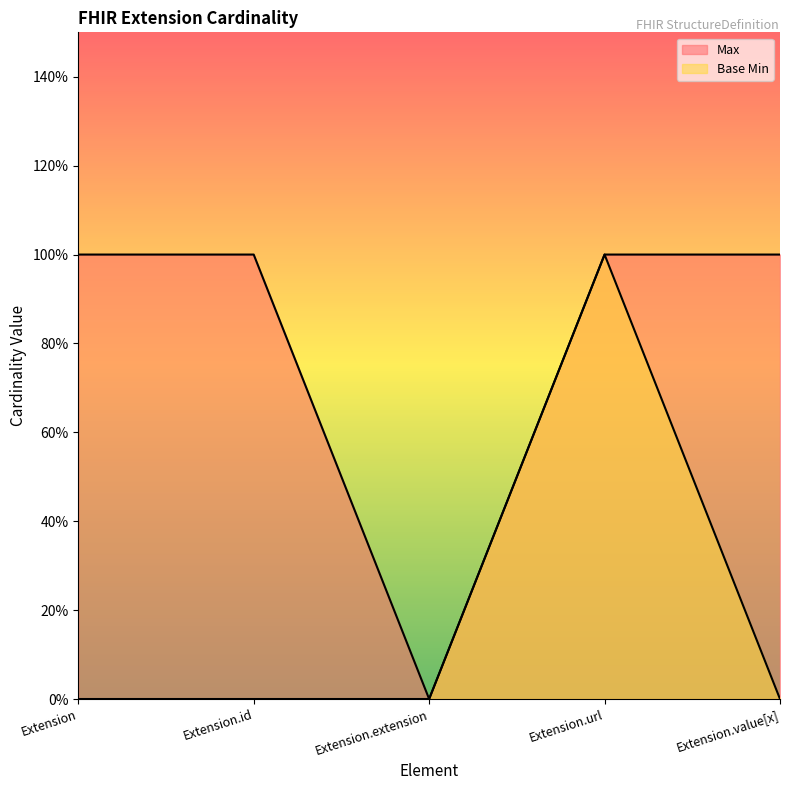

True or false: Base Min has more than 1 interior local peaks.

False